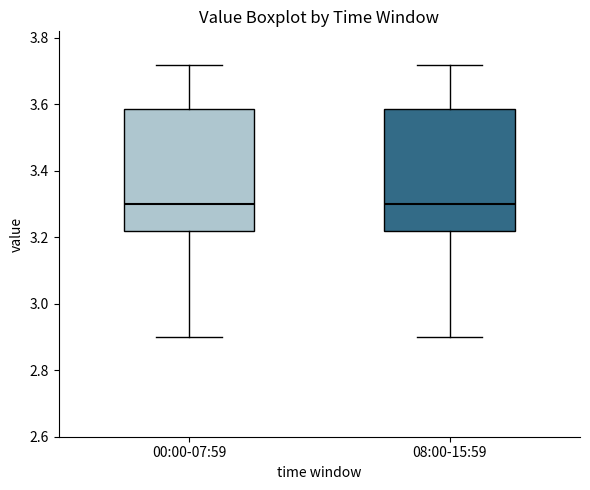

Where does the upper whisker of the box for 08:00-15:59 end on the y-axis? The values are not printed on the chart, so give them approximately, as read against the axis.

3.72